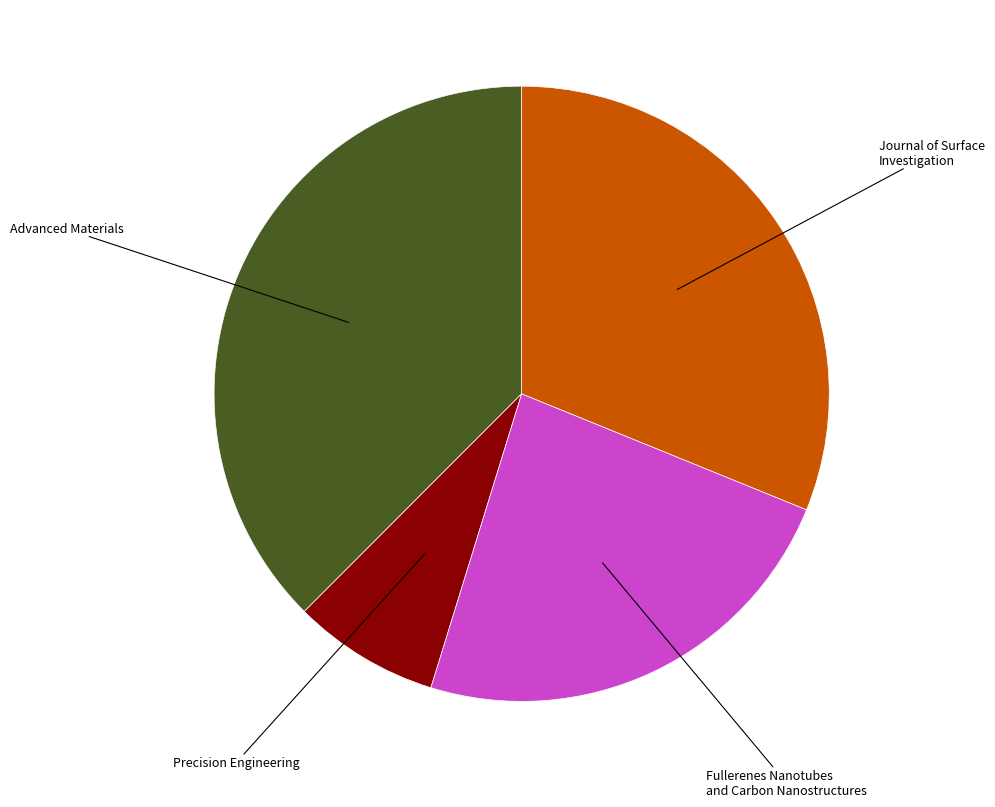

Is there a majority slice in this chart?

No